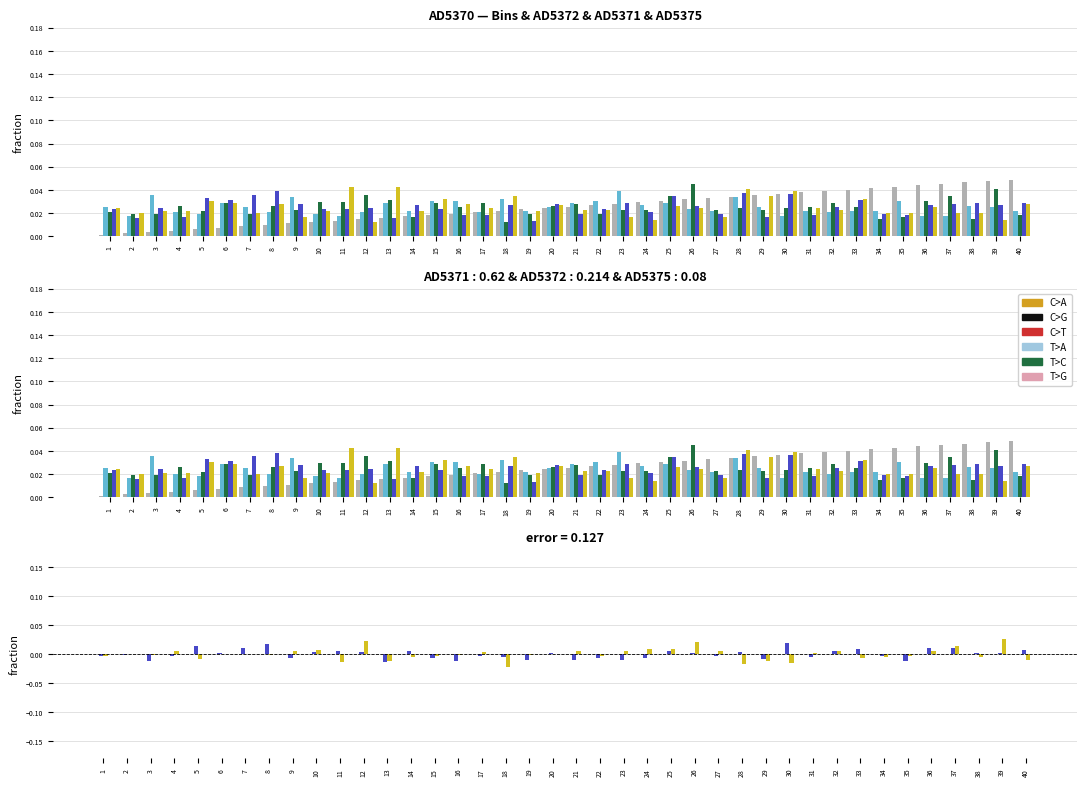

How many groups of bars are there?

40